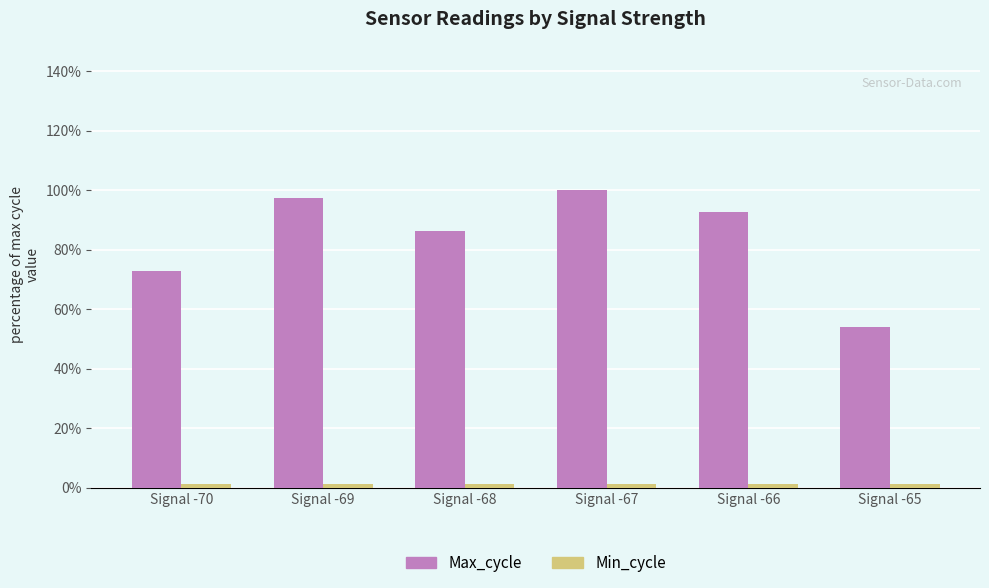

What is the minimum value shown in the chart?

1.3